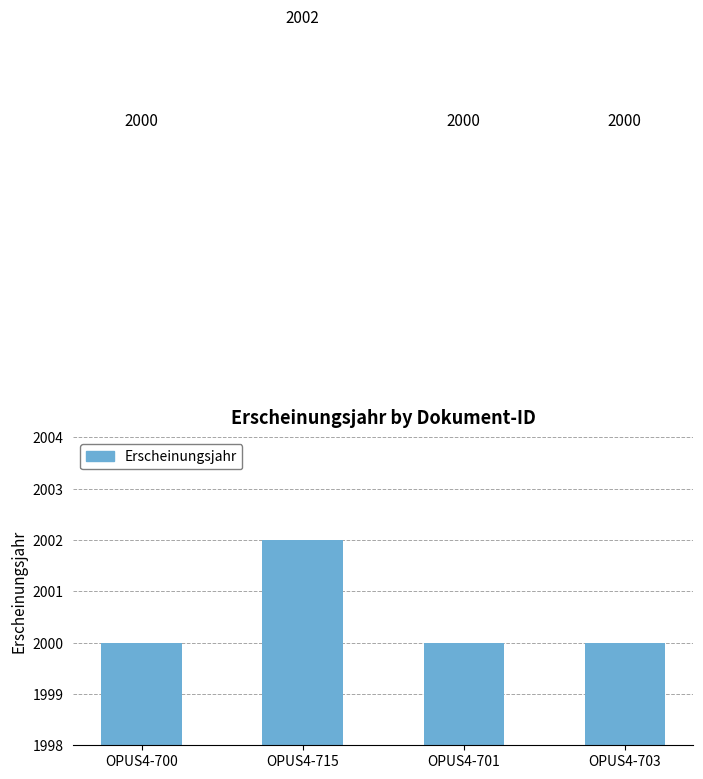

How many series are shown in this chart?

1